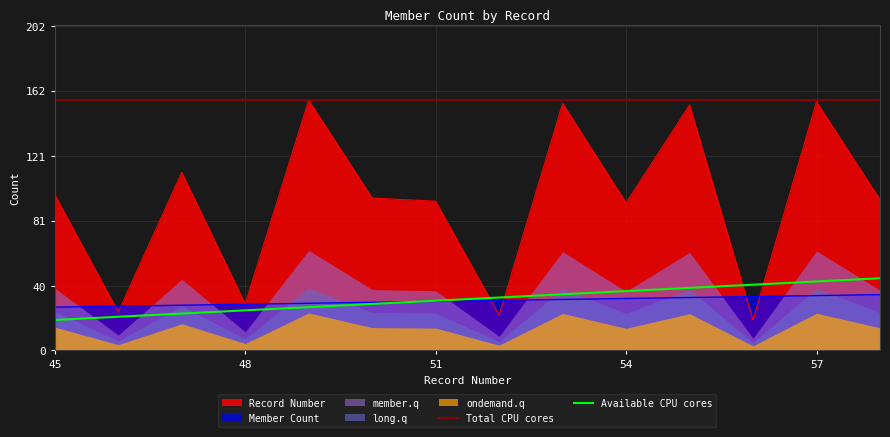

At which category does the chart reach its minimum across all series?

56